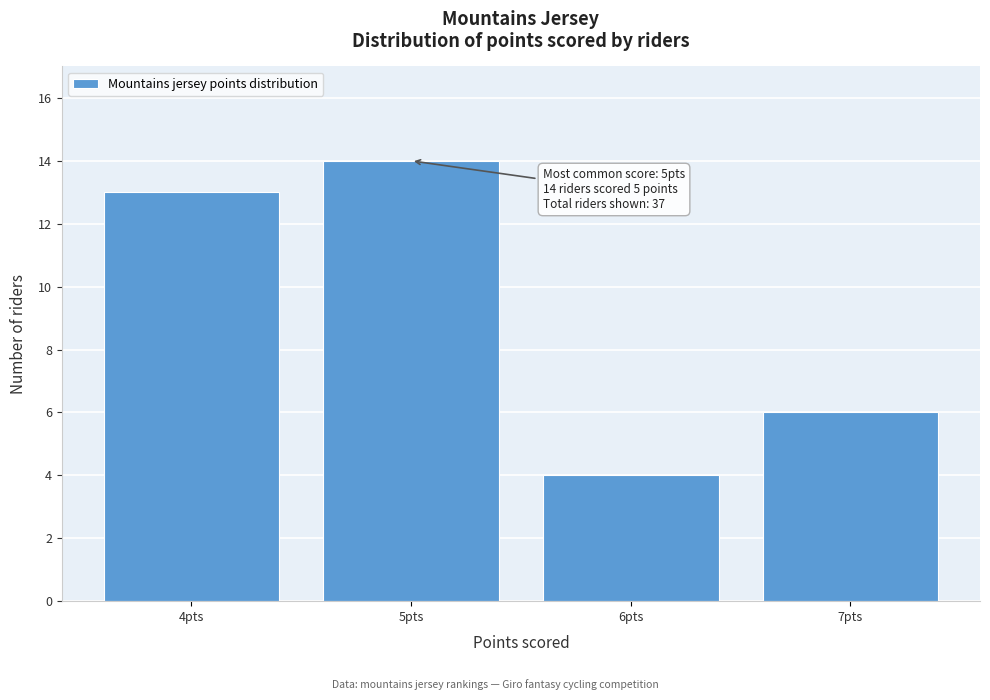

Reading left to right, list all the values displayed in this chart.

4pts=13	5pts=14	6pts=4	7pts=6